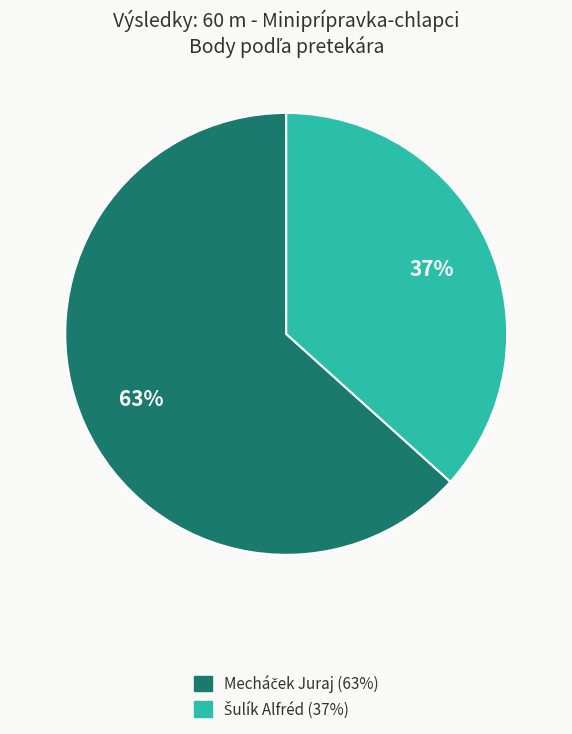

Is there any slice that represents more than half of the pie?

Yes